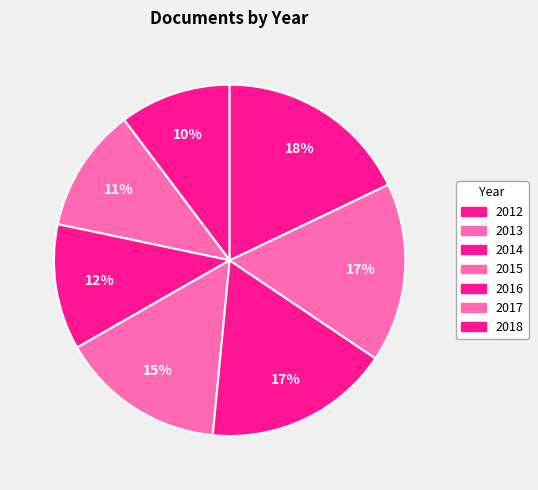

Rank the categories by value from highest to lowest.

2018, 2016, 2017, 2015, 2014, 2013, 2012